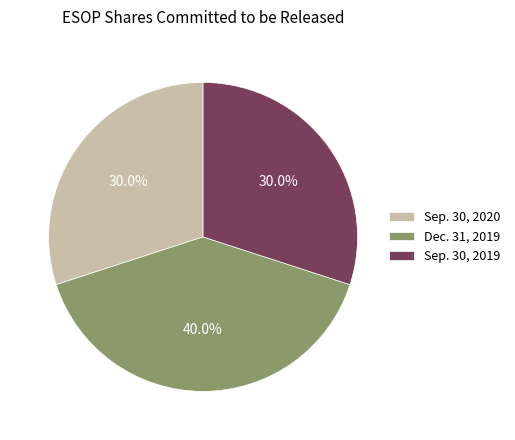

Approximately how many times larger is the value at Sep. 30, 2020 compared to Dec. 31, 2019?

0.8